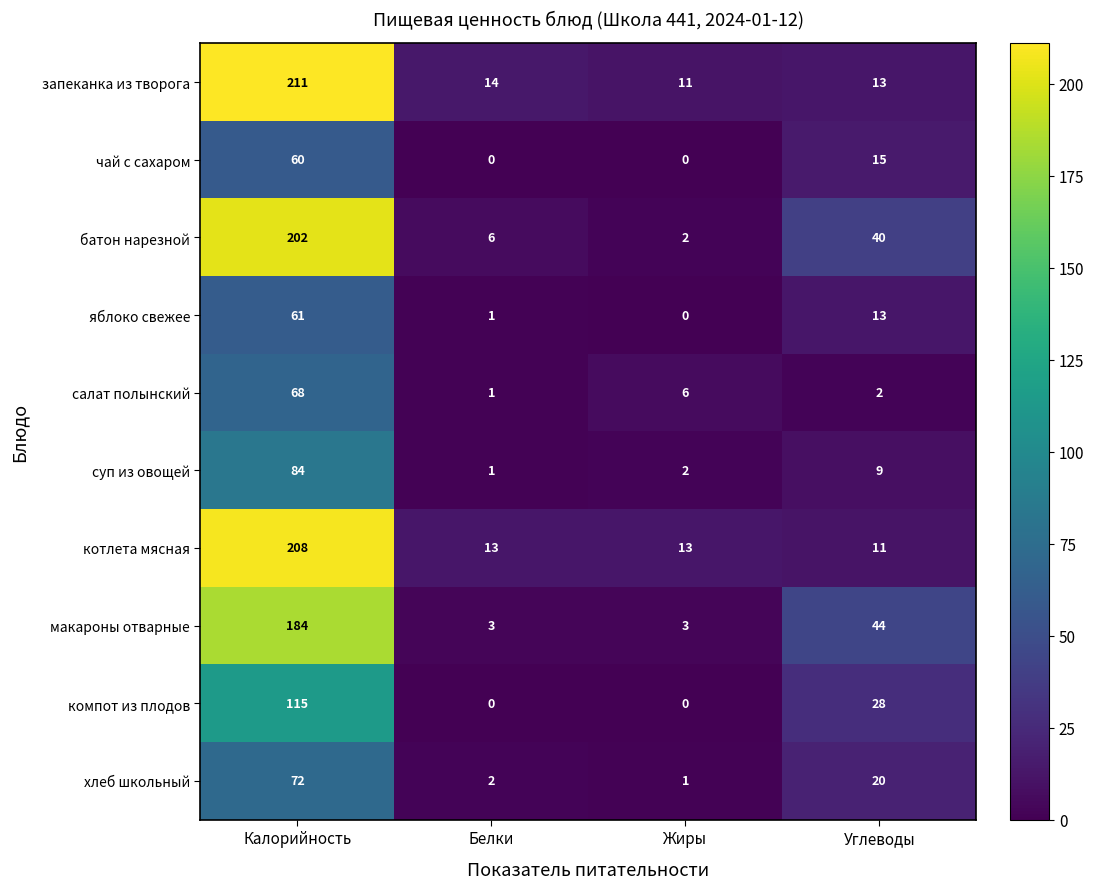

What is the average value of the салат полынский series?

19